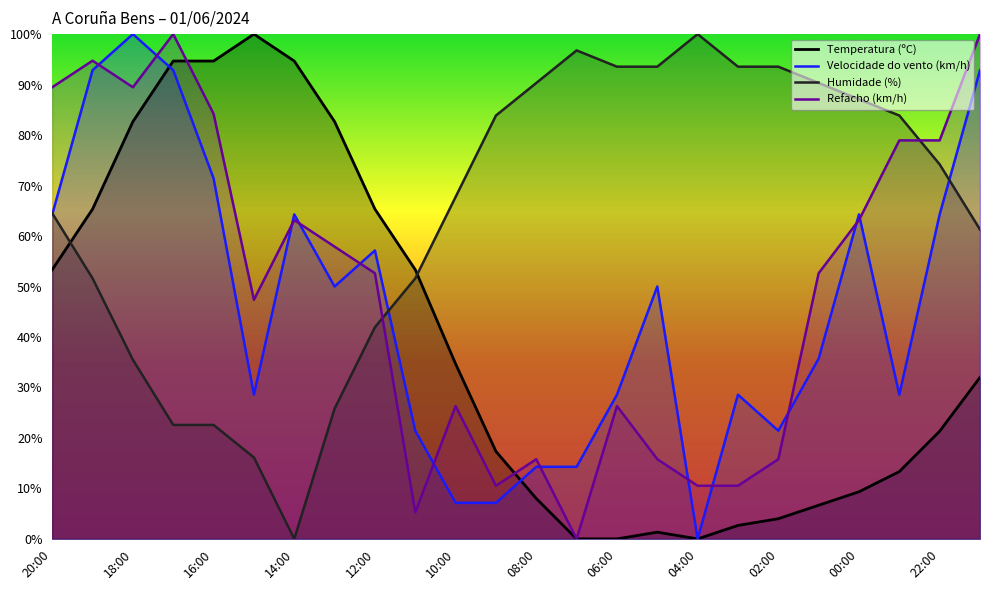

What is the difference between the highest and lowest values at 02:00?

89.5